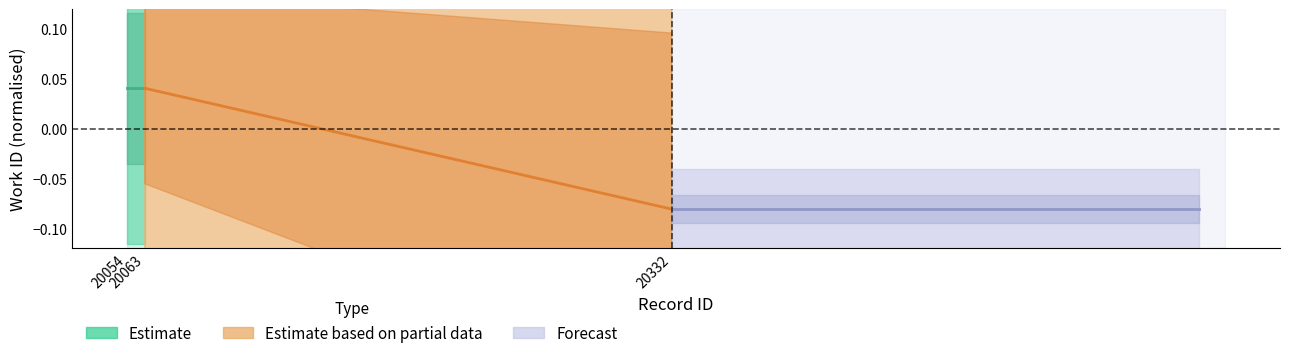

Which series has the largest total across all categories?

Estimate